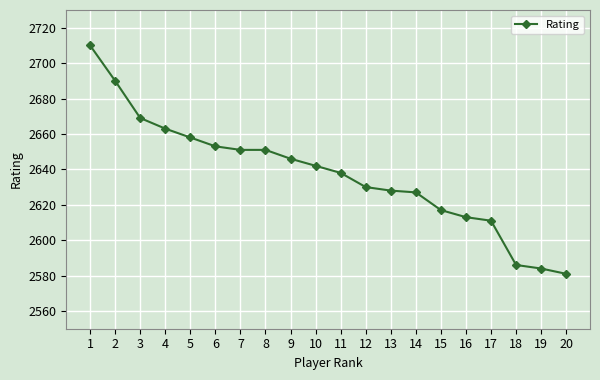

Where is the data nearest to the value 2645?

9